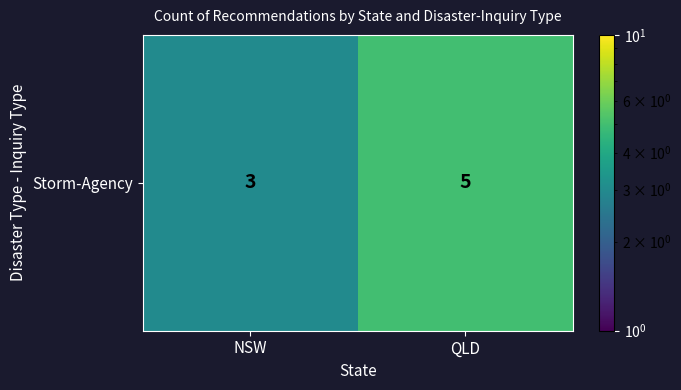

The chart shows a value of 5 at QLD. True or false?

True